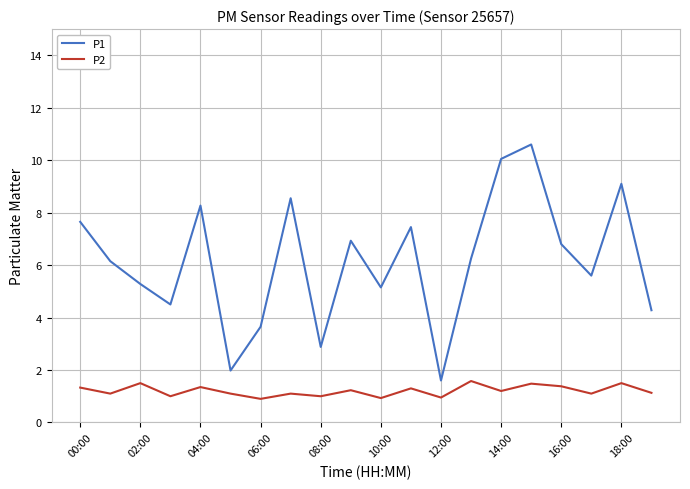

What is the minimum value for P1?

1.6